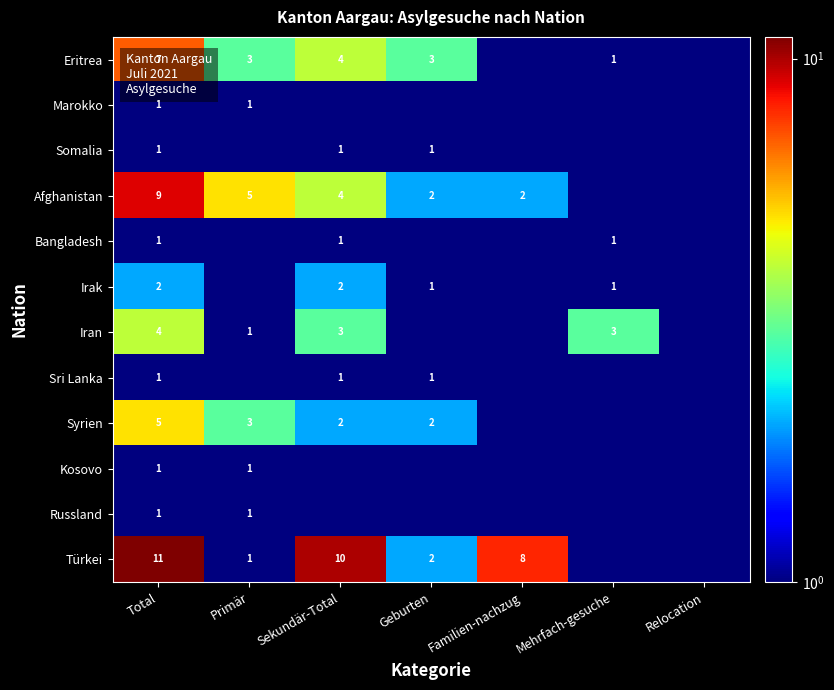

What is the difference between the Türkei values at Primär and Total?

10.0